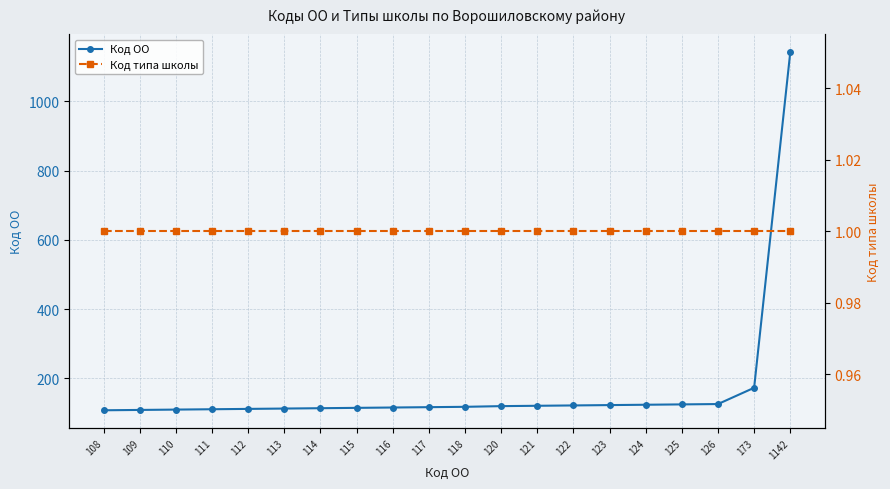

What is the minimum value for Код ОО?

108